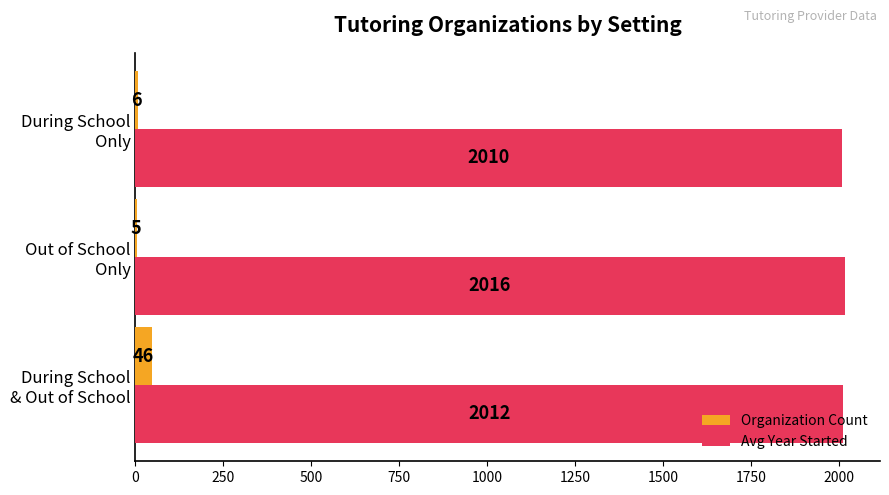

What is the sum of all Organization Count values?

57